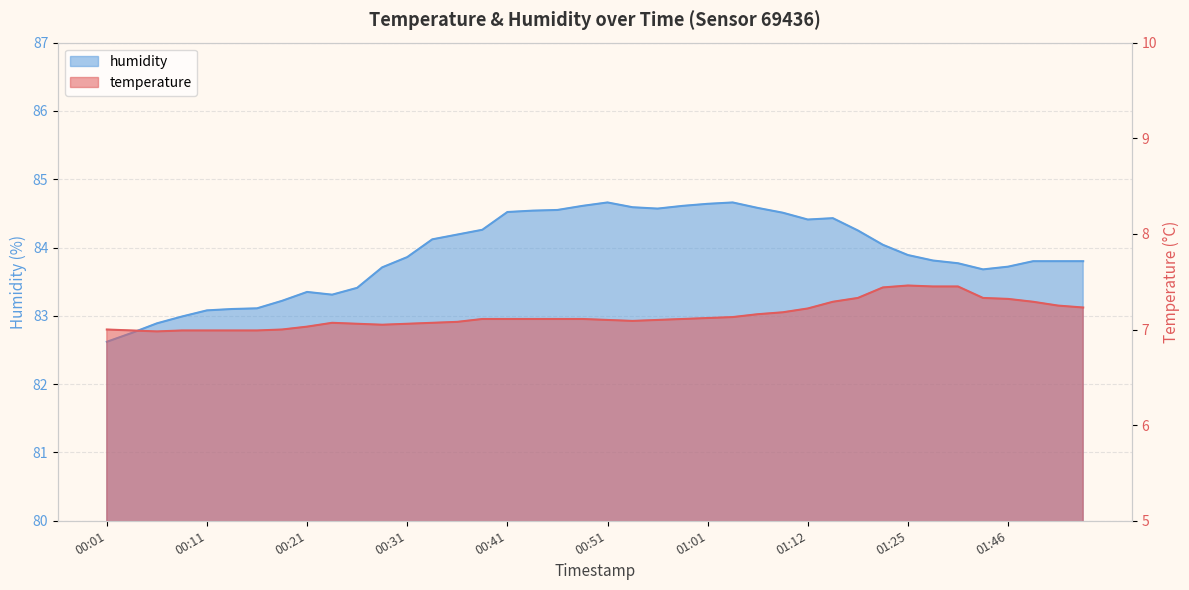

What is the approximate value of humidity at 01:22?

84.0